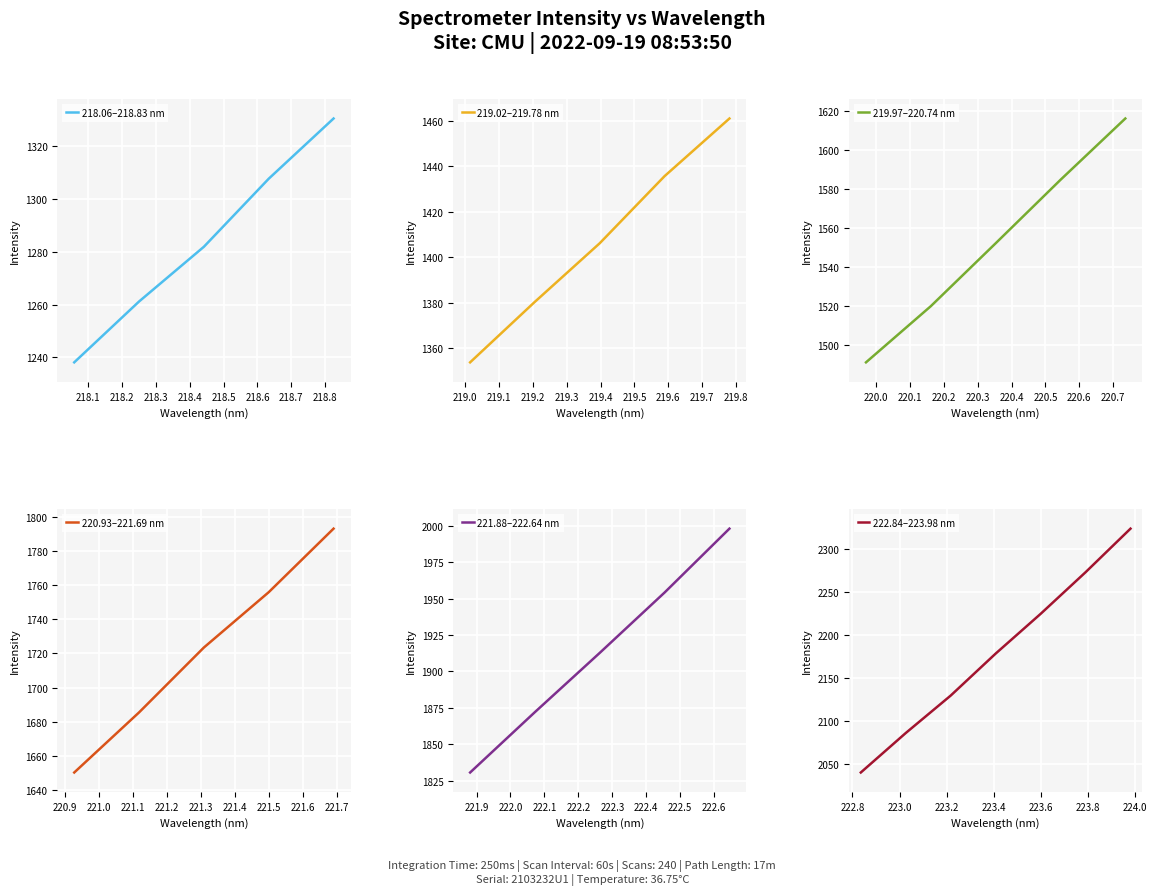

Does the chart display data point markers on the line(s)?

No